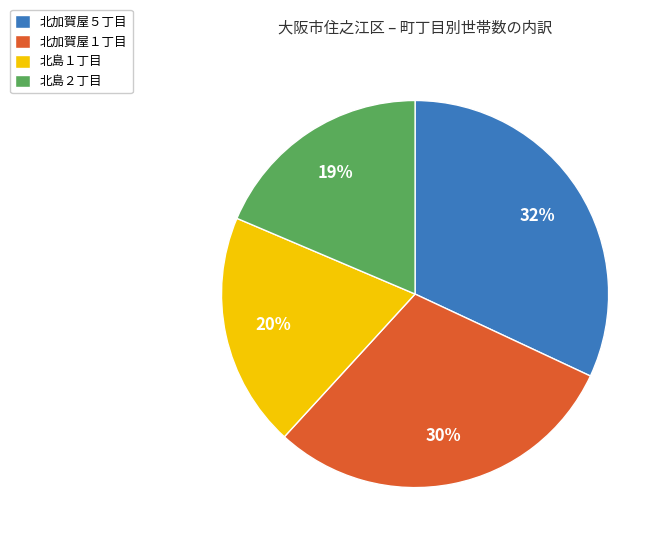

Which category has the smallest portion of the pie?

北島２丁目